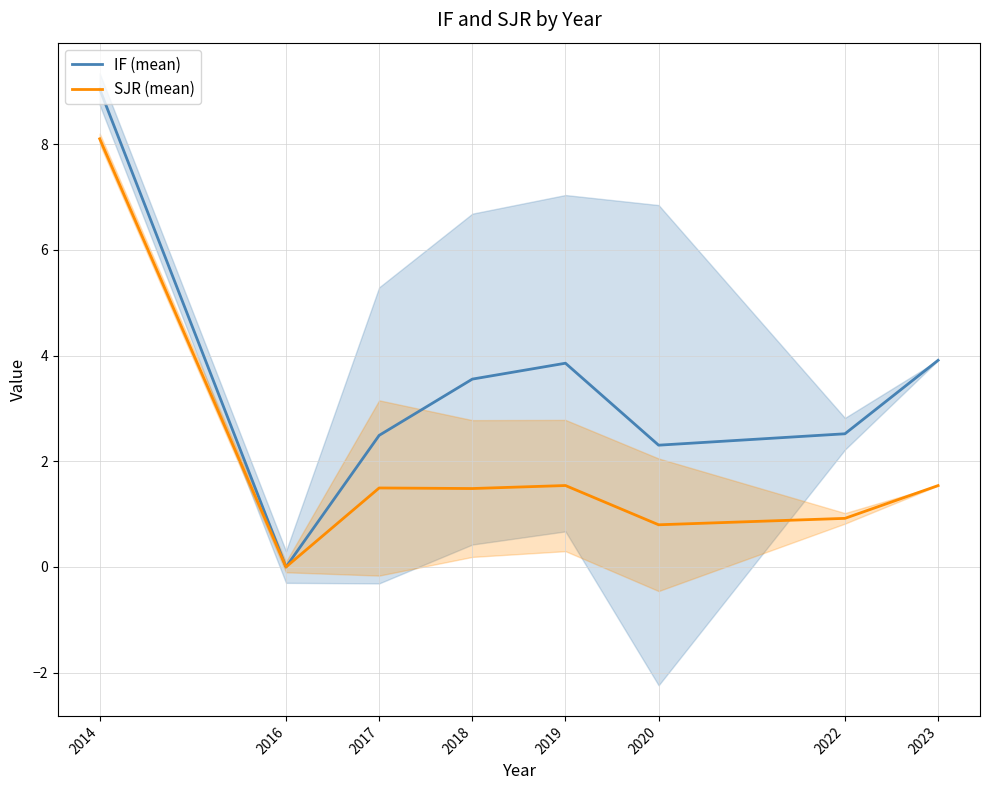

Where is SJR (mean) nearest to the value 4?

2019